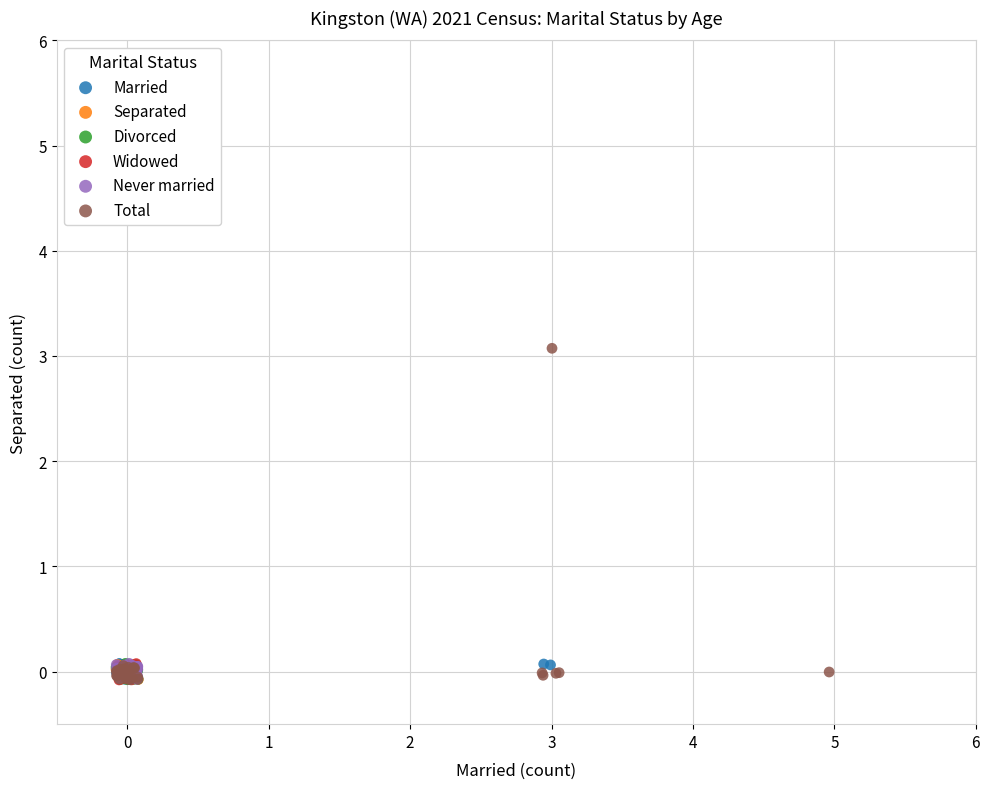

Which series reaches the maximum Y coordinate?

Total